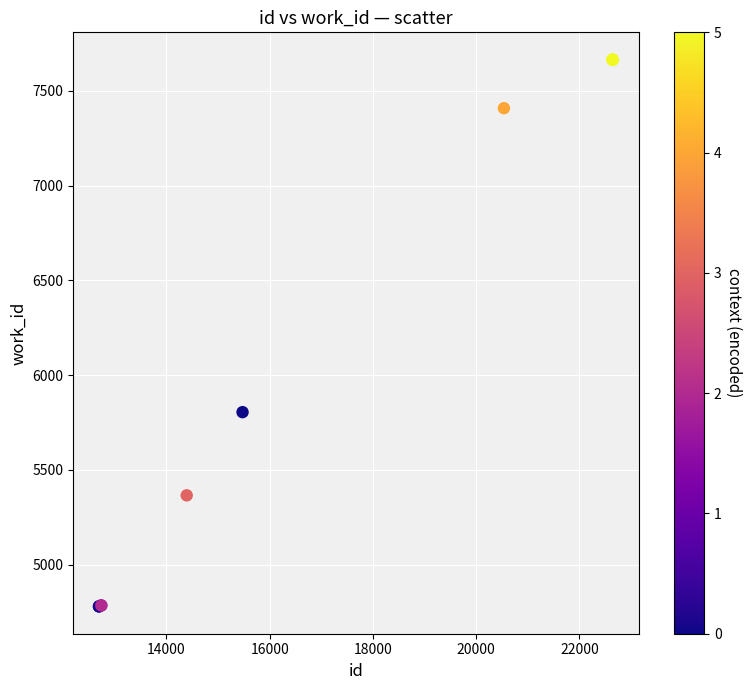

What Y value in the scatter plot is closest to 6222?

5805